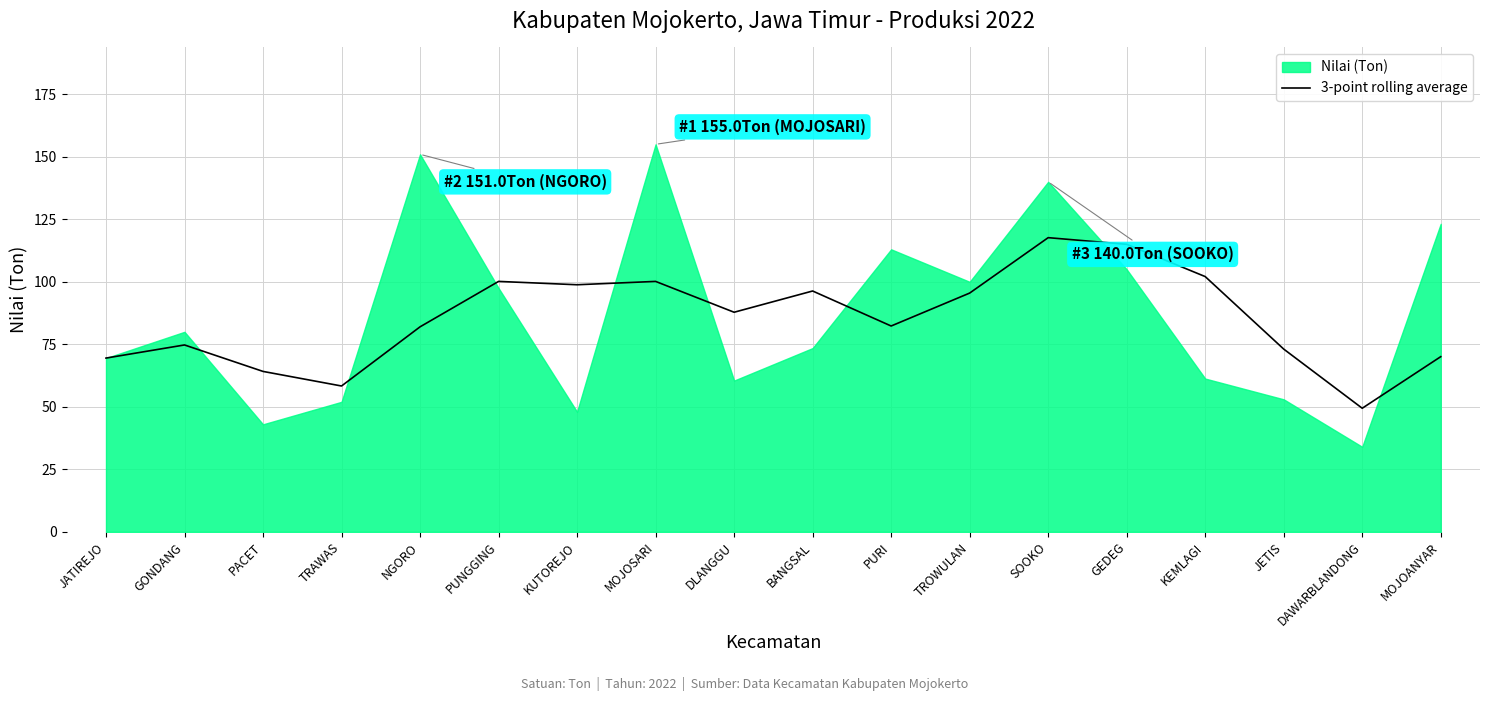

Does the chart have visible grid lines?

Yes